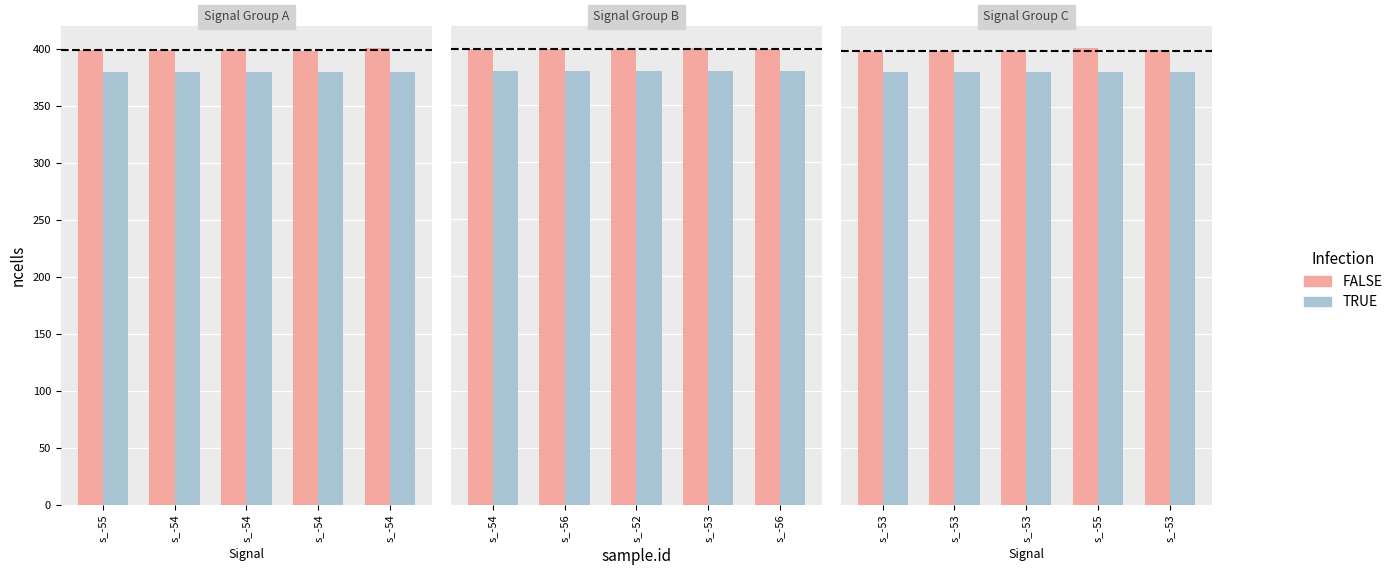

Does the chart contain stacked bars?

No